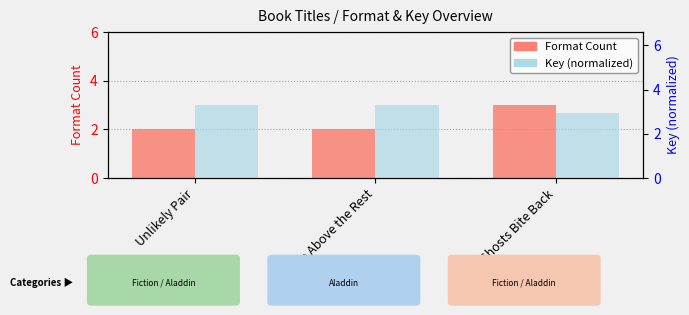

What position from the left is Ghosts Bite Back?

3